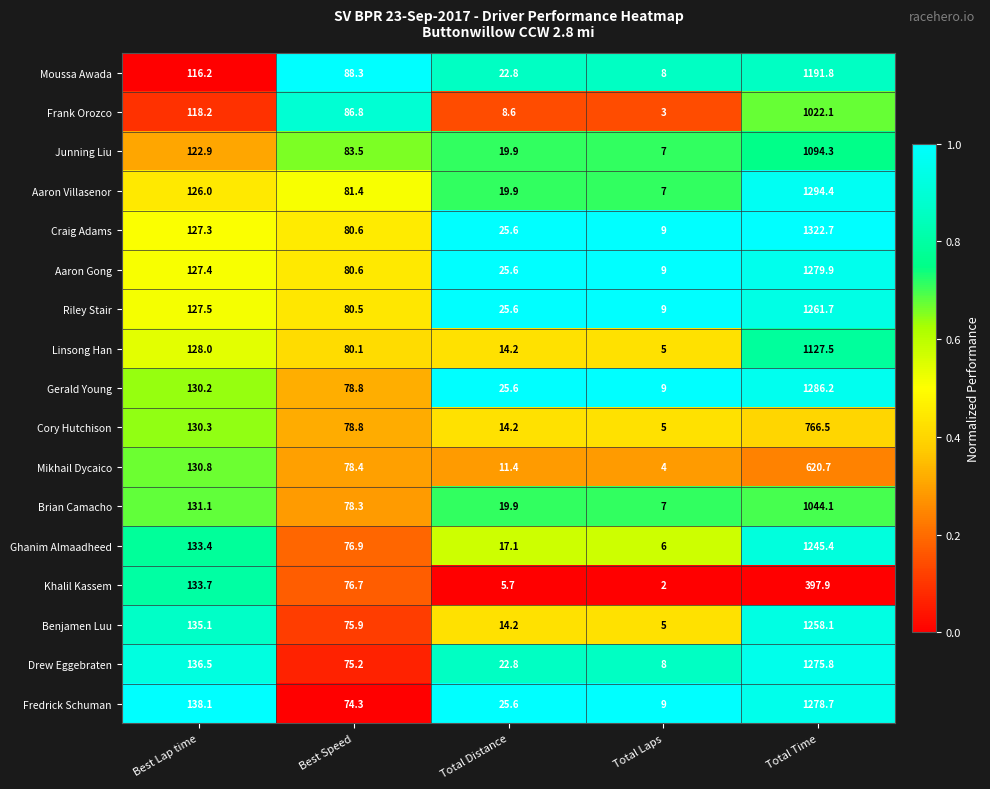

Which label corresponds to the smallest value in the chart?

Total Laps